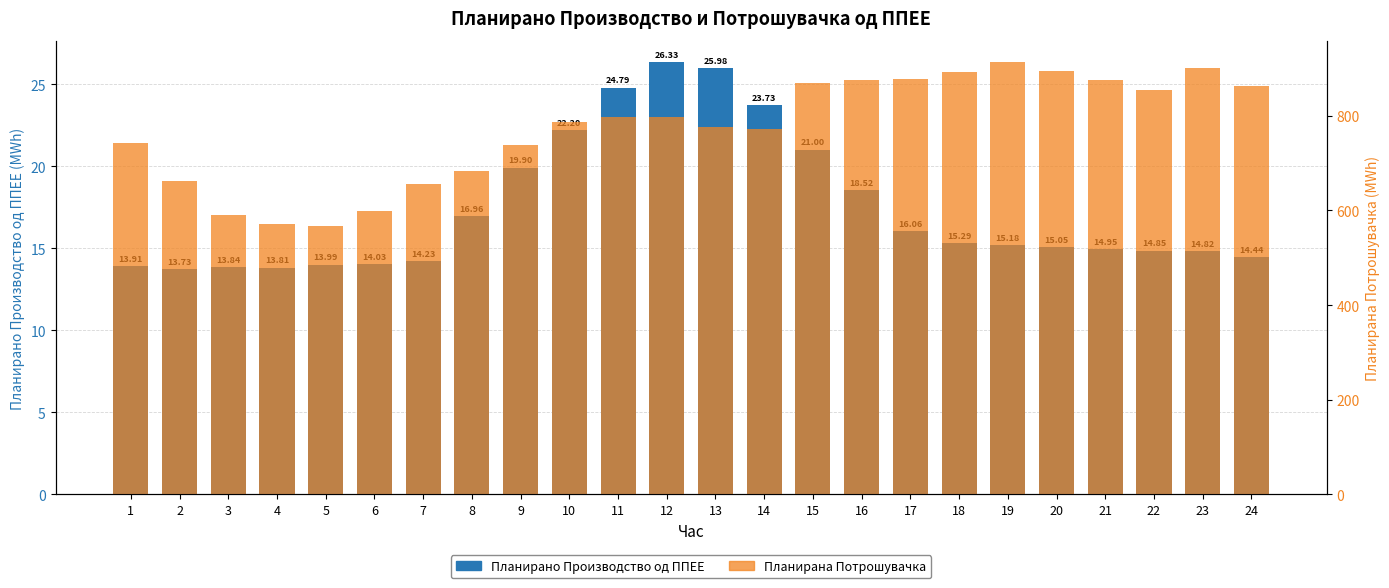

List the series in order of their peak value, lowest first.

Планирано Производство од ППЕЕ, Планирана Потрошувачка